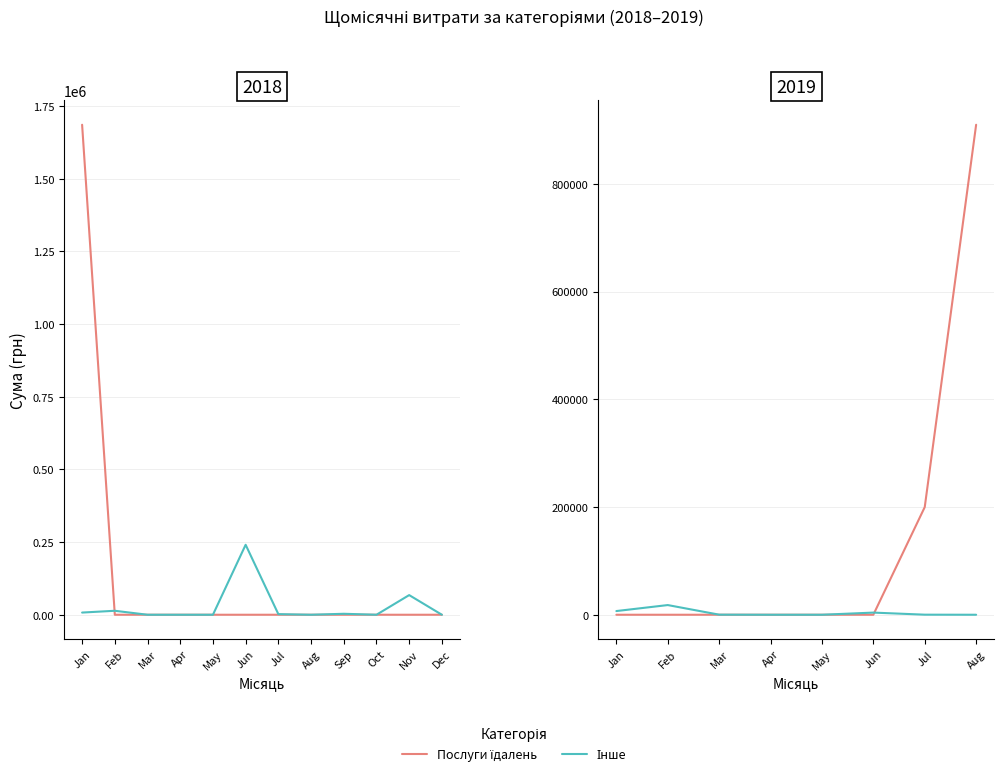

At which label does Інше first exceed 150?

Jan